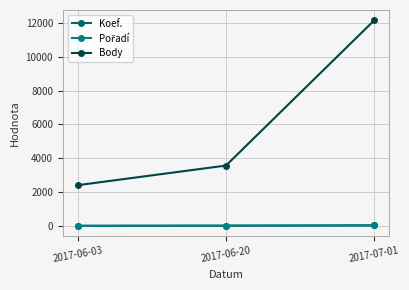

How many lines are shown in the chart?

3